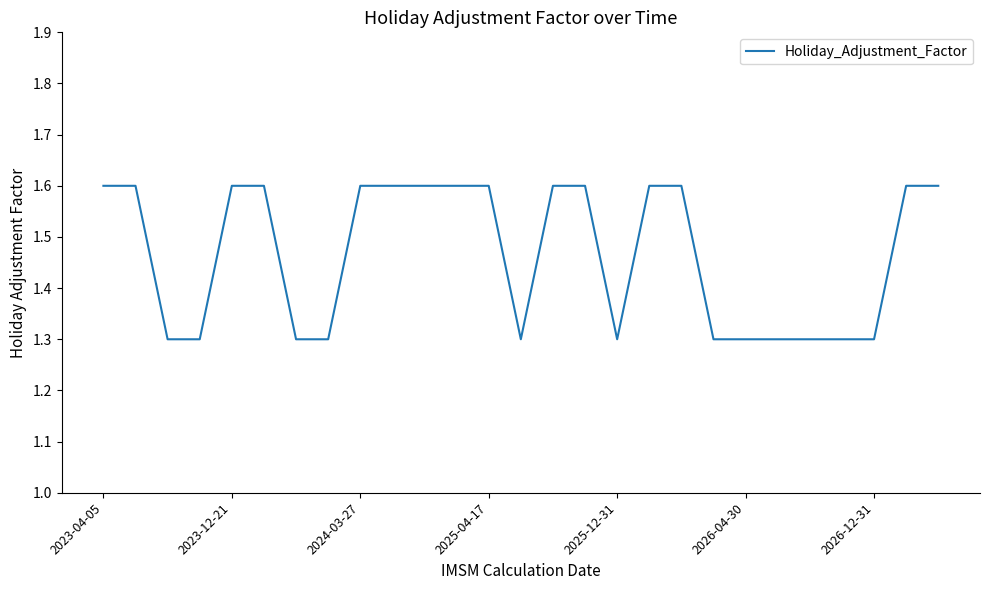

What is the difference between the maximum and minimum values?

0.3